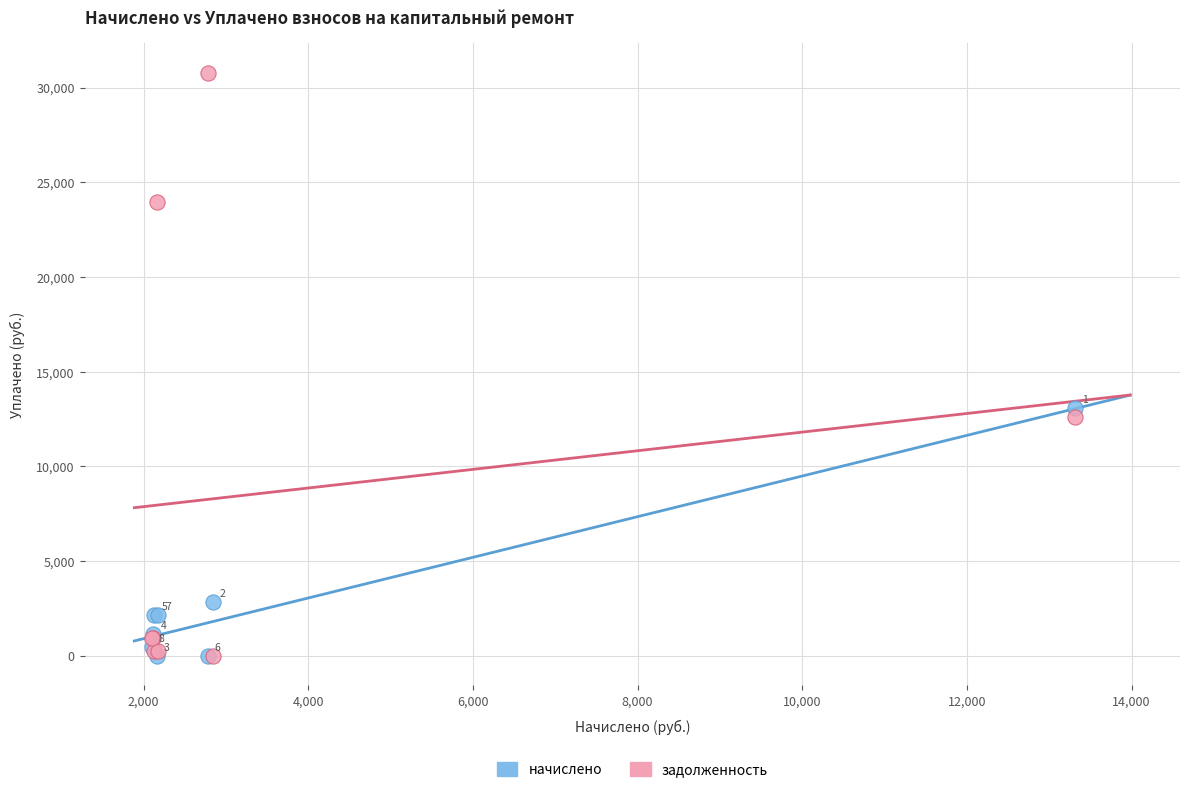

In the задолженность series, what Y value is closest to 15394?

12616.6